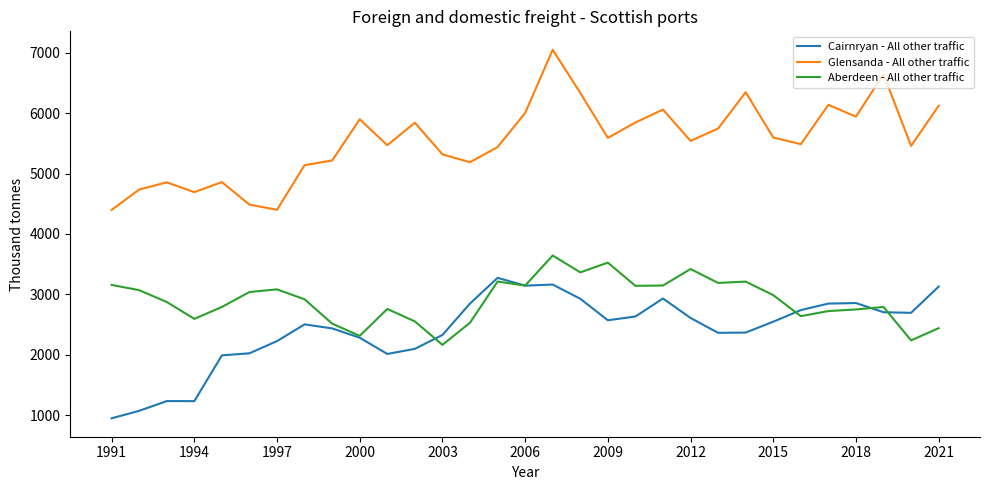

True or false: Cairnryan - All other traffic and Glensanda - All other traffic intersect in this chart.

False